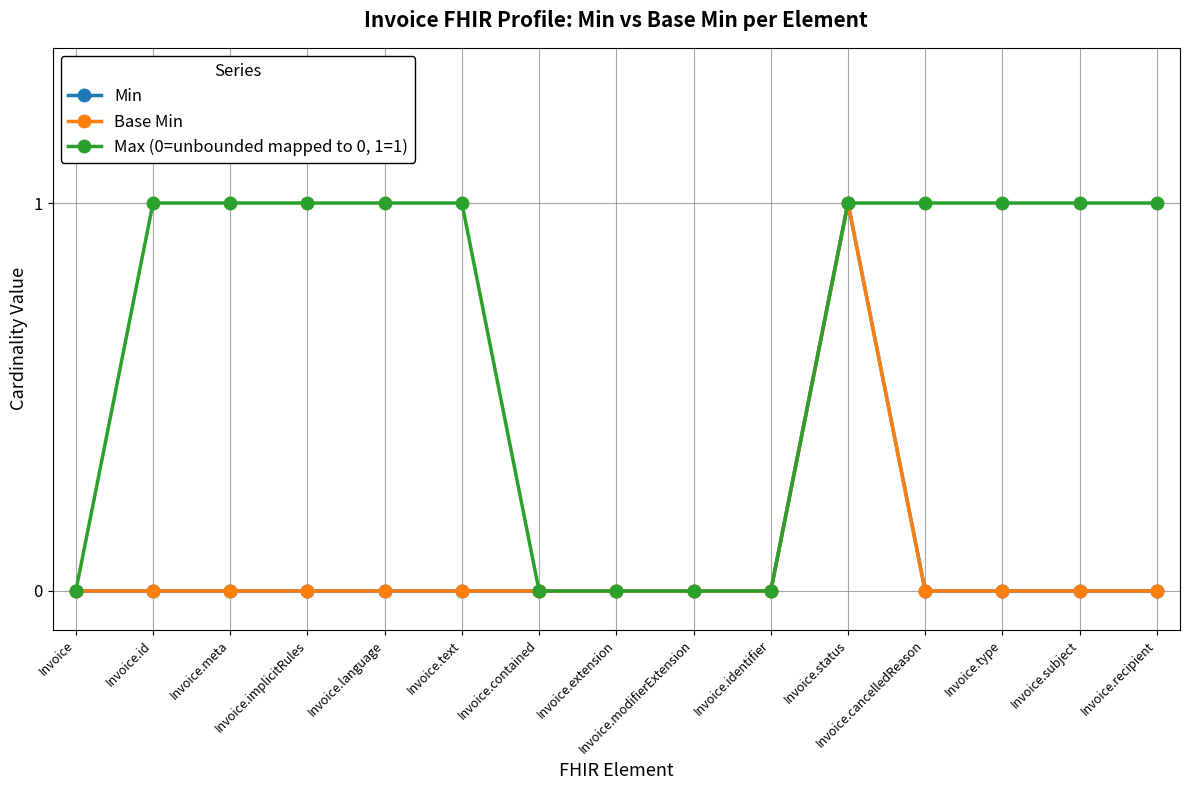

What is the label of the 11th point from the right?

Invoice.language